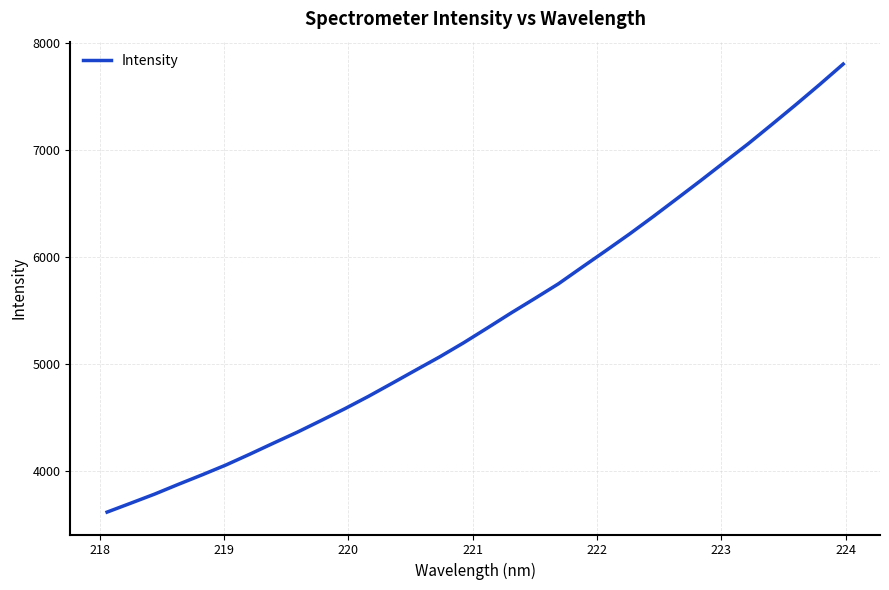

What is the smallest value displayed?

3616.9